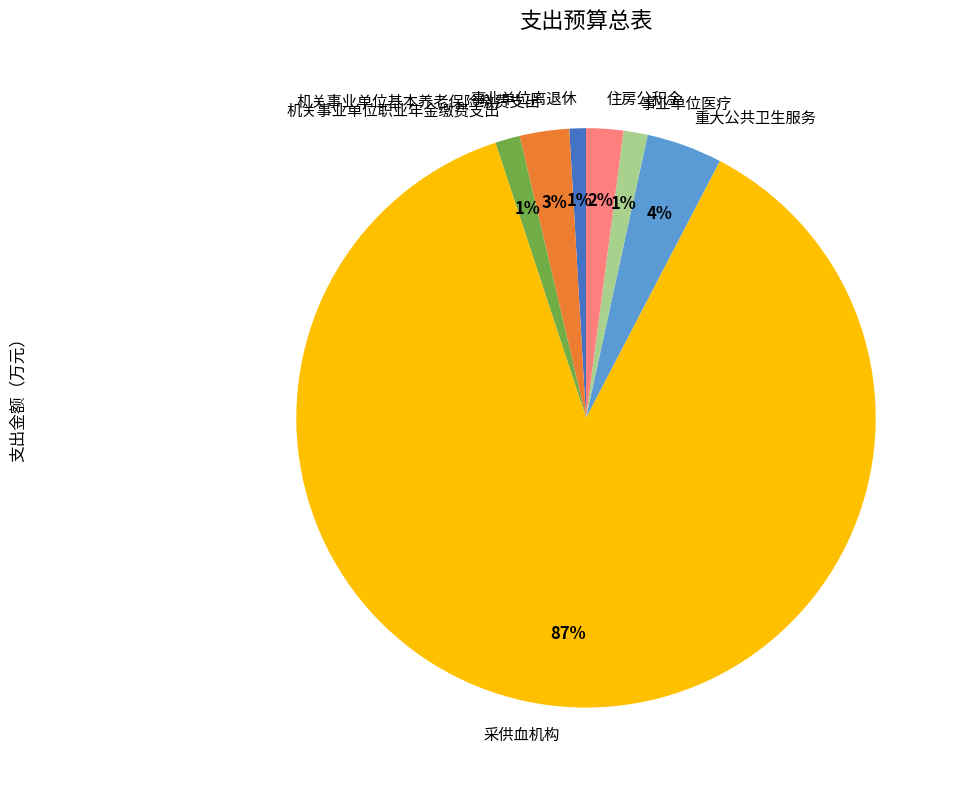

What percentage is the 事业单位医疗 slice, to the nearest percent?

1%